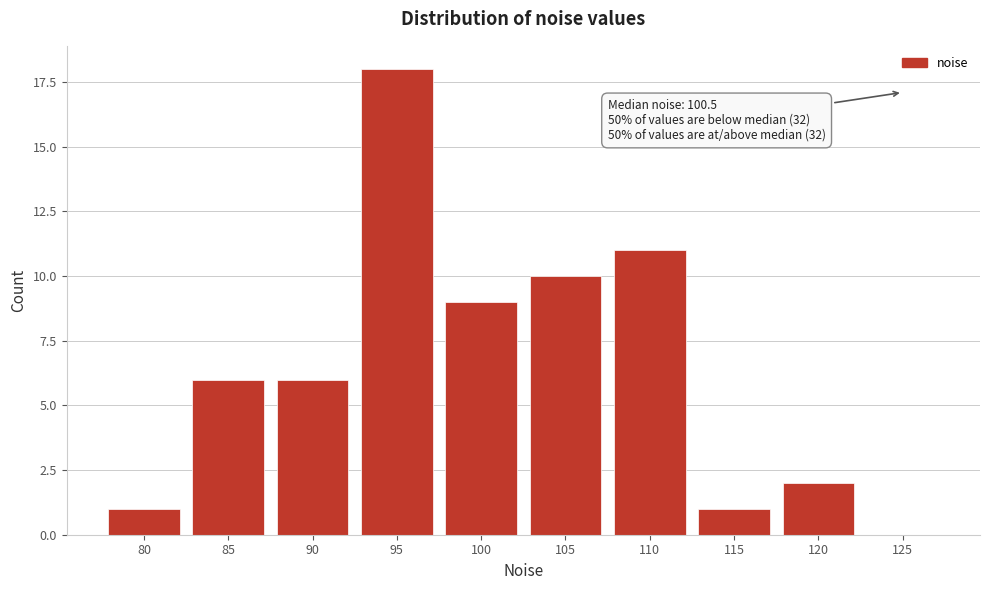

Reading left to right, what are all the values shown in this chart?

80=1	85=6	90=6	95=18	100=9	105=10	110=11	115=1	120=2	125=0